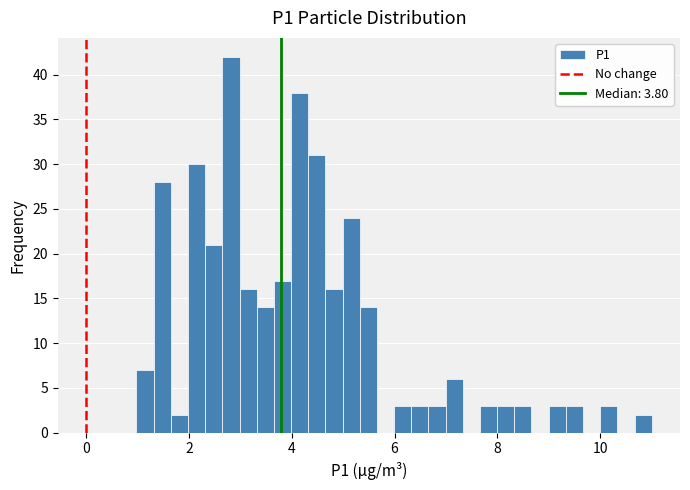

Around what value on the x-axis is the tallest bar? Give the approximate position of its centre, as read against the axis.

2.8